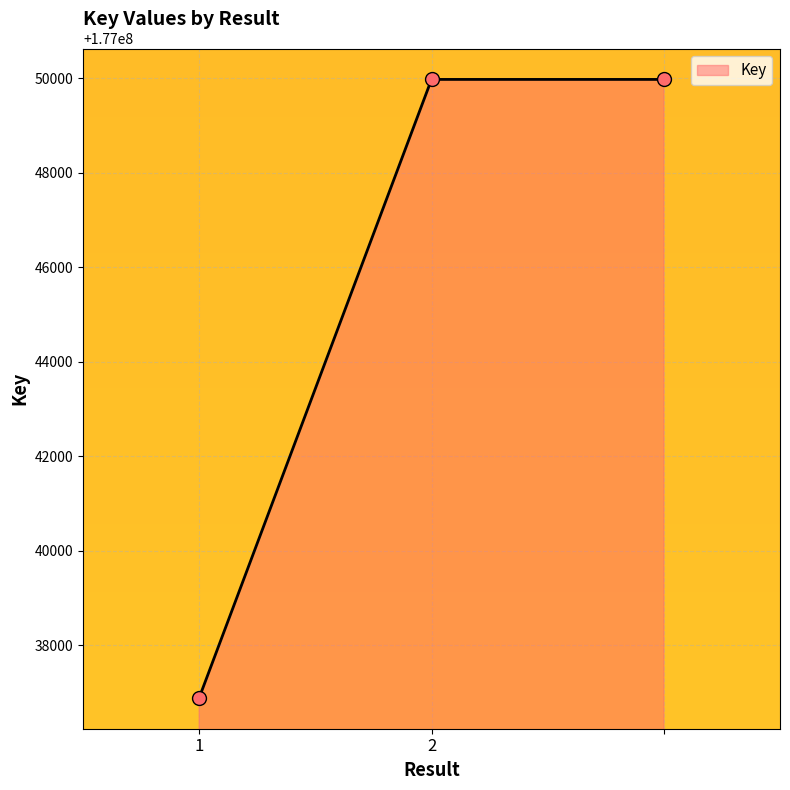

What is the difference between the maximum and minimum values?

13088